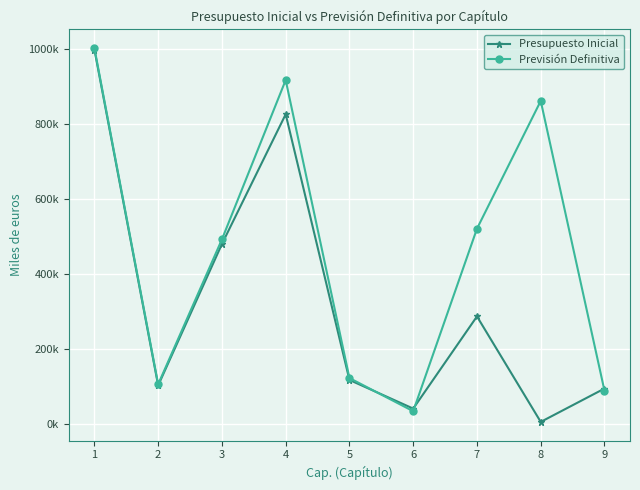

What is the average value of the Previsión Definitiva series?

460037.4